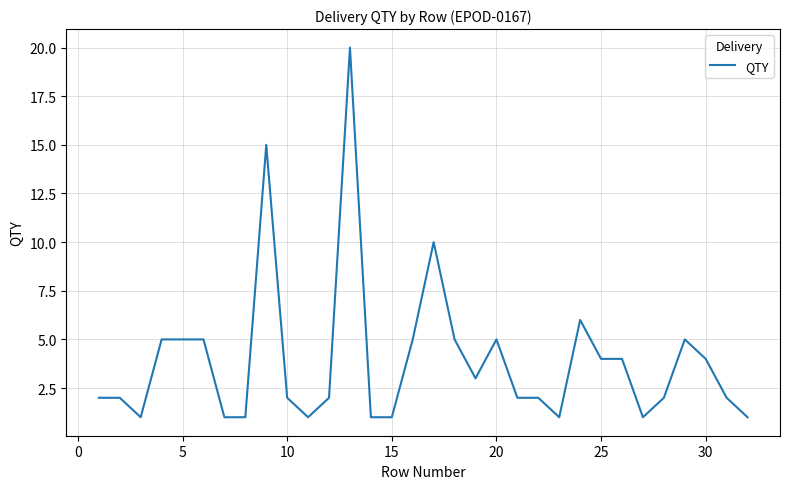

How many series are shown in this chart?

1